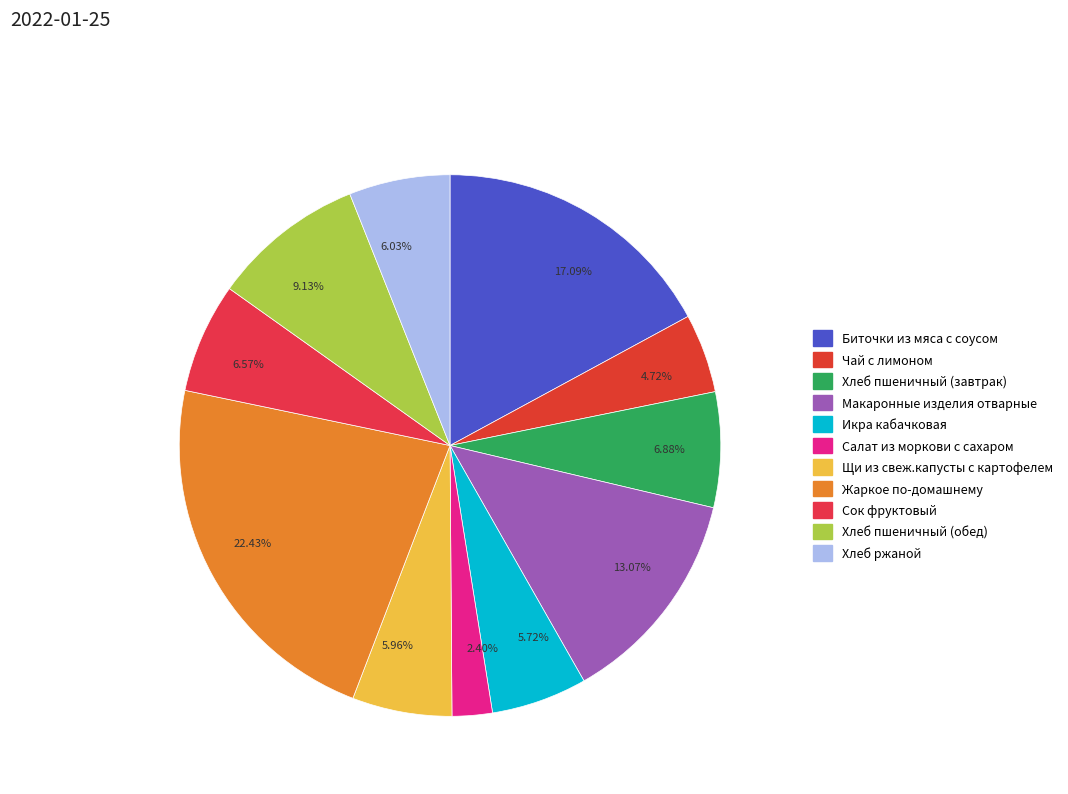

Is the sum of 17.09% and 5.96% greater than half?

No